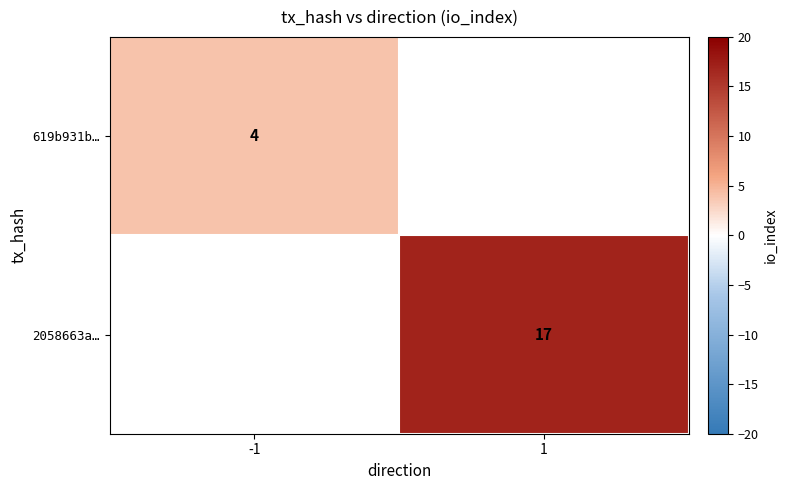

Is it true that 2058663a… equals 17 at 1?

True